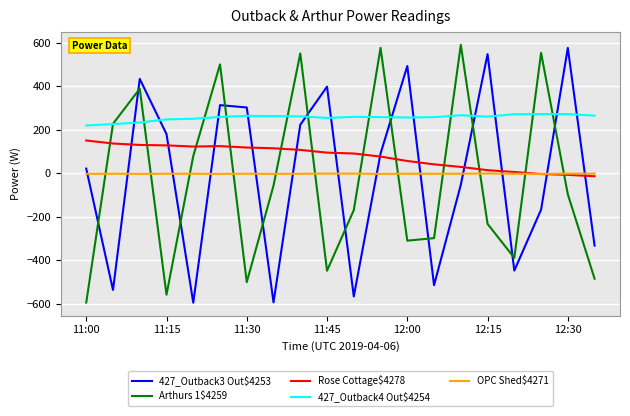

What is the highest value of the Rose Cottage$4278 series?

150.6